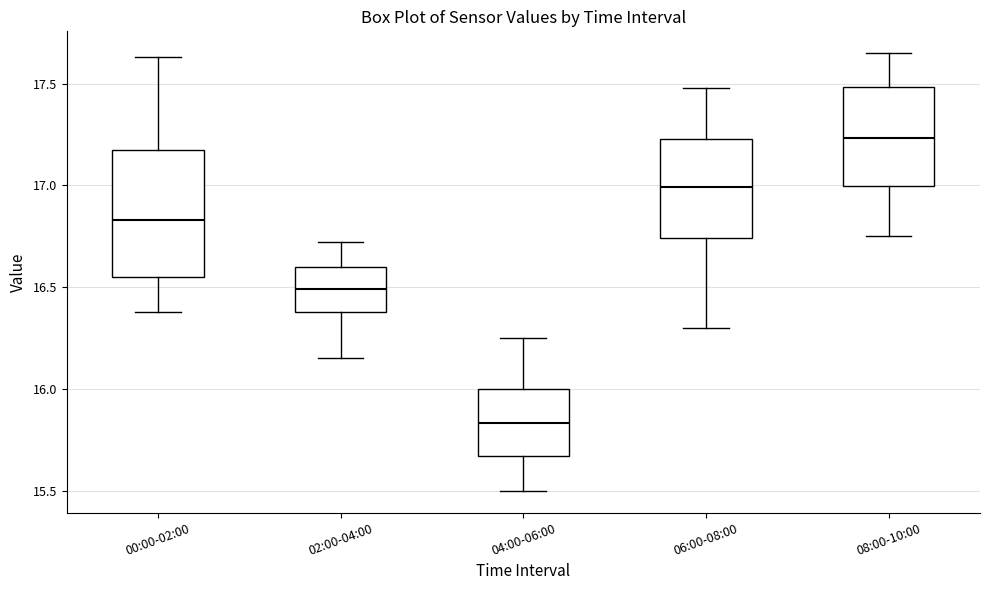

Reading left to right, read every box against the y-axis: the position of its median line, the range the box covers, and the ends of its whiskers. The values are not printed on the chart, so give them approximately, as read against the axis.

00:00-02:00: median 16.85, box 16.55 to 17.15, whiskers 16.40 to 17.65
02:00-04:00: median 16.50, box 16.40 to 16.60, whiskers 16.15 to 16.70
04:00-06:00: median 15.85, box 15.65 to 16.00, whiskers 15.50 to 16.25
06:00-08:00: median 17.00, box 16.75 to 17.25, whiskers 16.30 to 17.50
08:00-10:00: median 17.25, box 17.00 to 17.50, whiskers 16.75 to 17.65